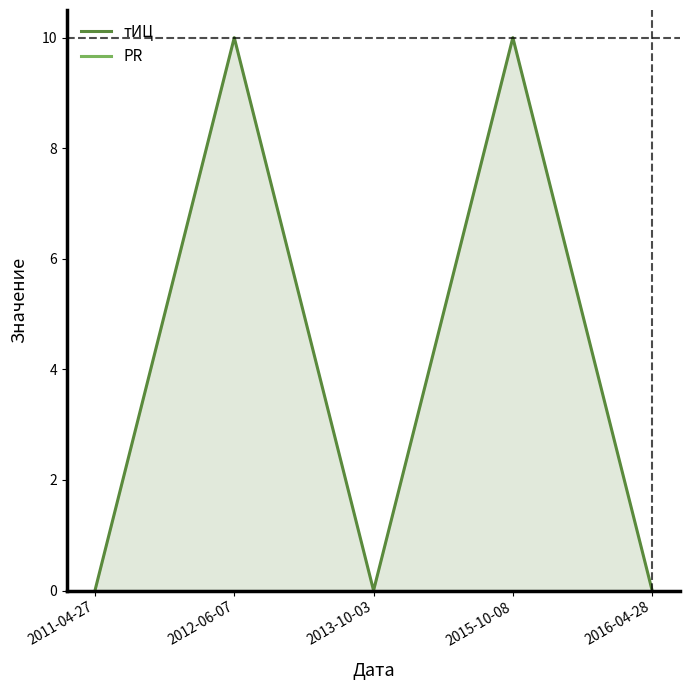

At which category does the chart reach its peak across all series?

2012-06-07